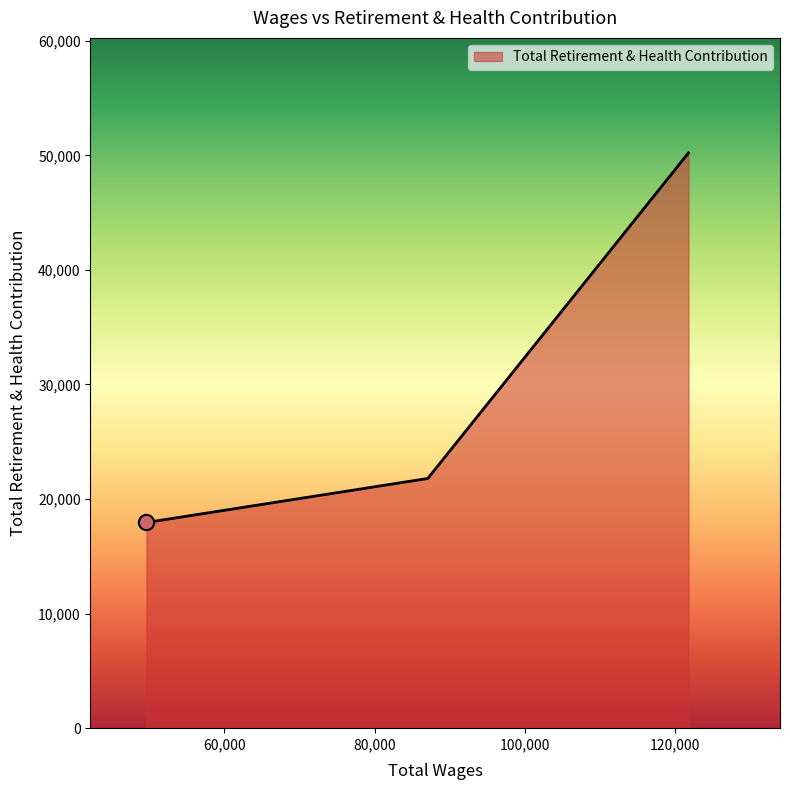

What is the smallest value displayed?

17954